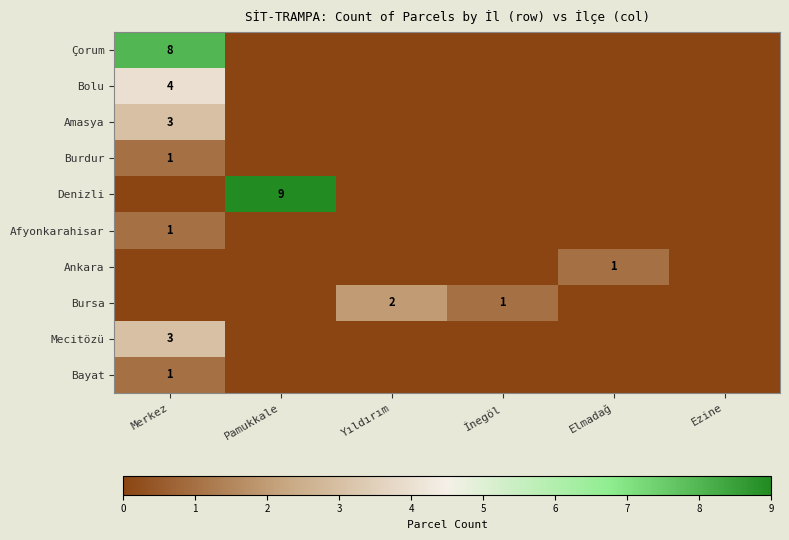

Between Pamukkale and Elmadağ, which is larger?

Pamukkale